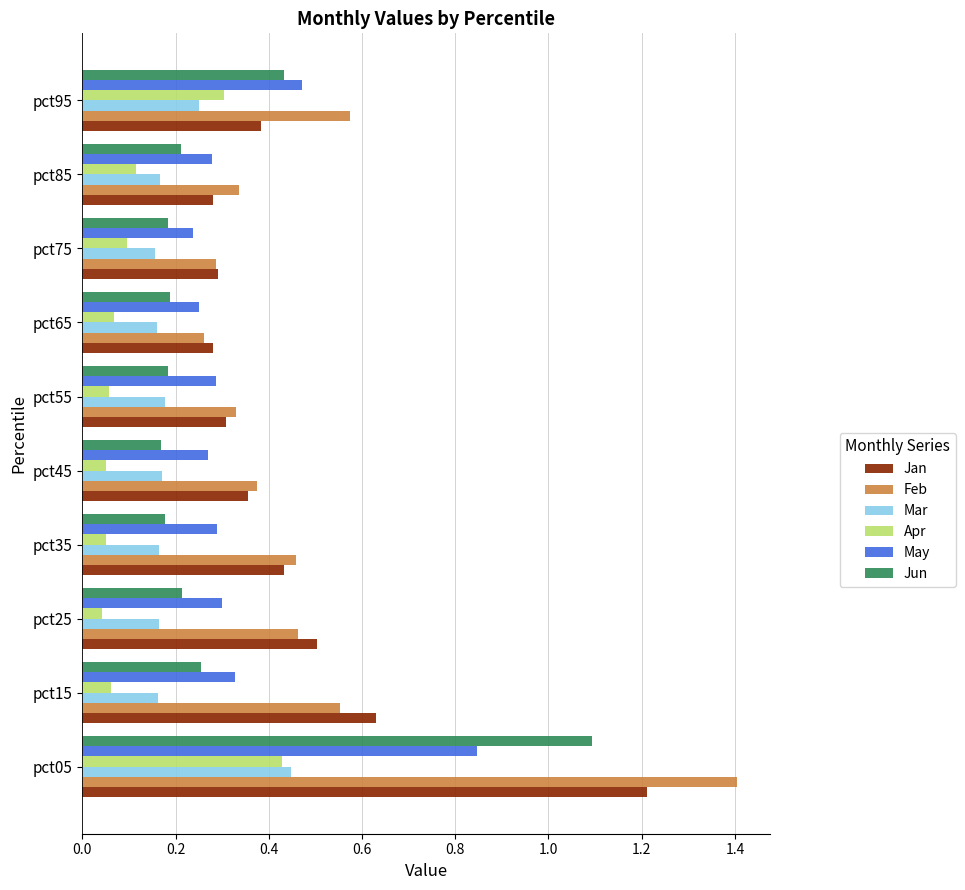

What is the difference between the maximum and second lowest values in the Feb series?

1.1